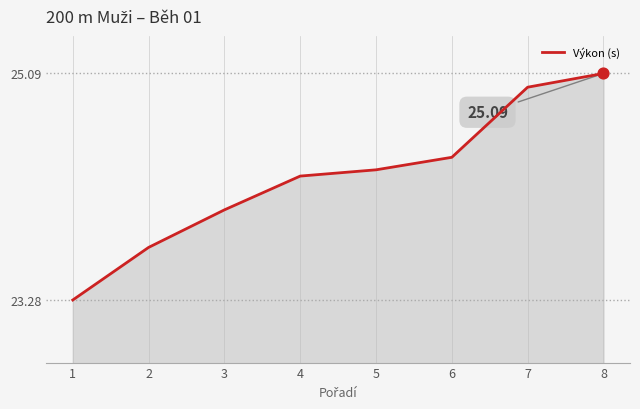

Approximately how many times larger is the value at 2 compared to 4?

1.0